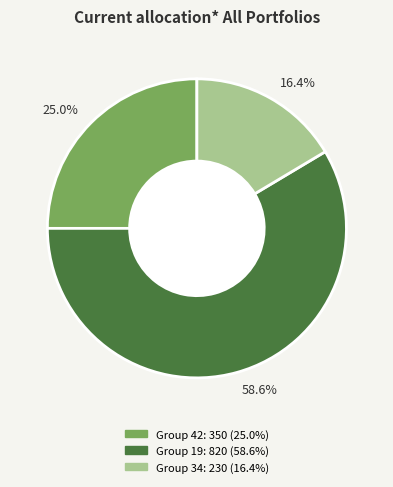

How many slices are in this pie chart?

3